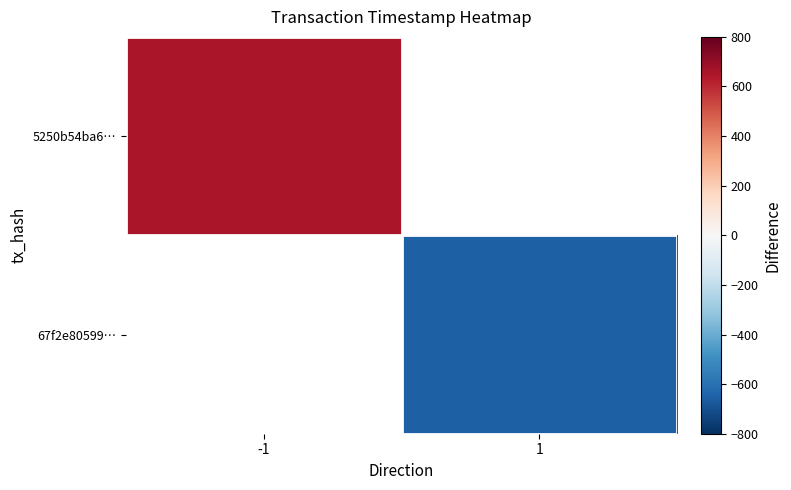

Rank the categories by 5250b54ba6… value from highest to lowest.

-1, 1